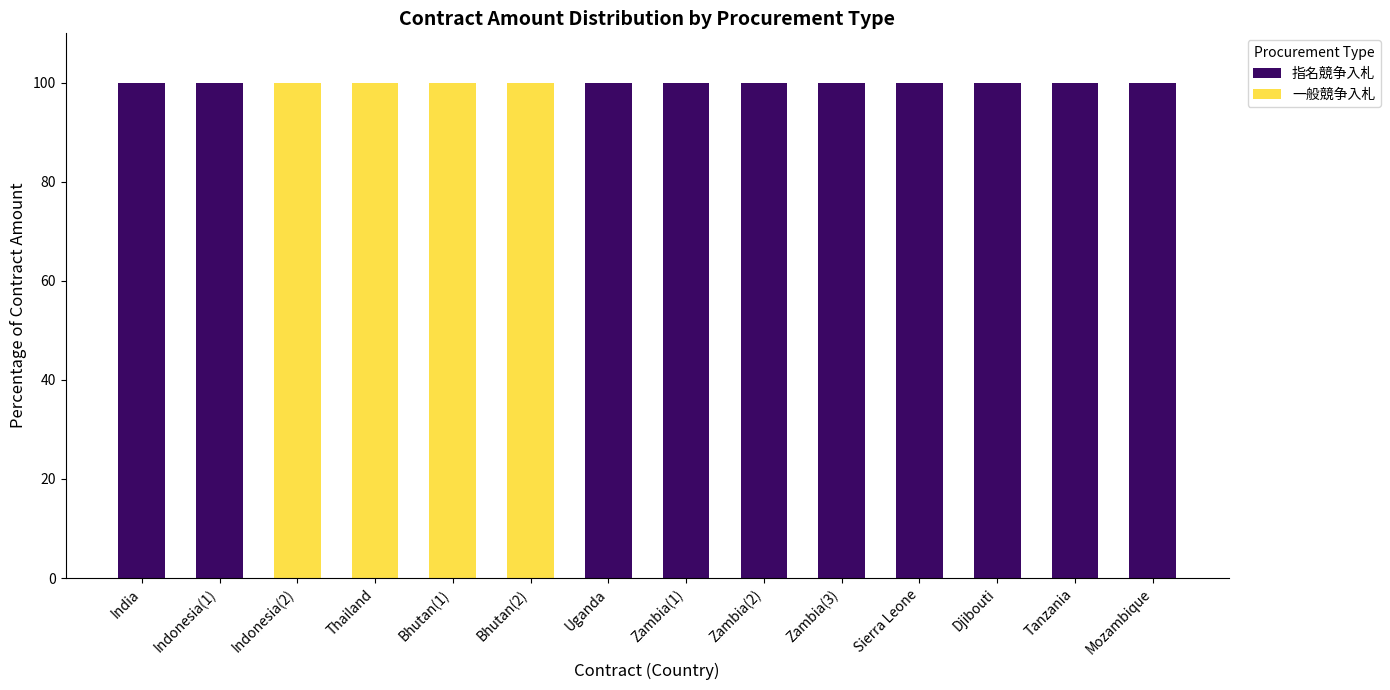

Are the bars grouped side by side (vs. stacked)?

No